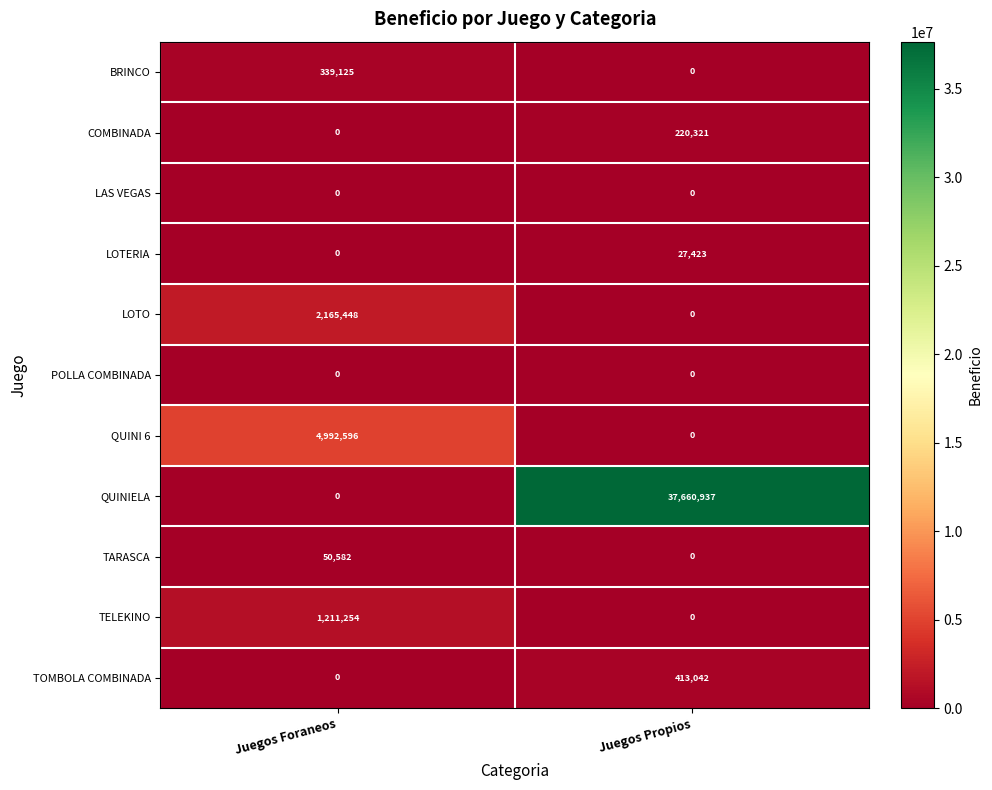

True or false: QUINI 6 has a value of -2286837 at Juegos Propios.

False